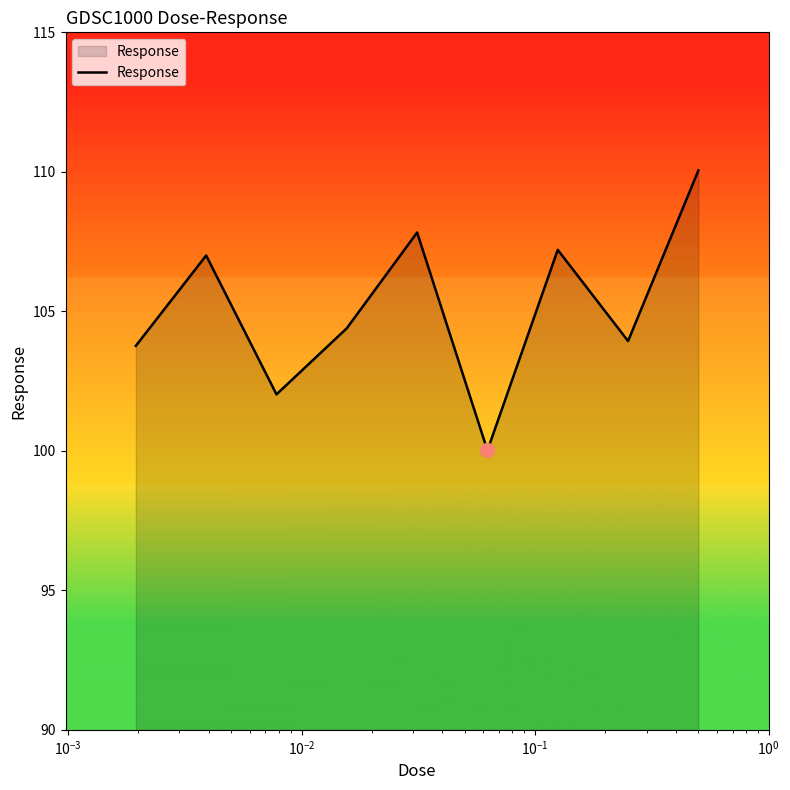

What is the minimum value shown in the chart?

100.0